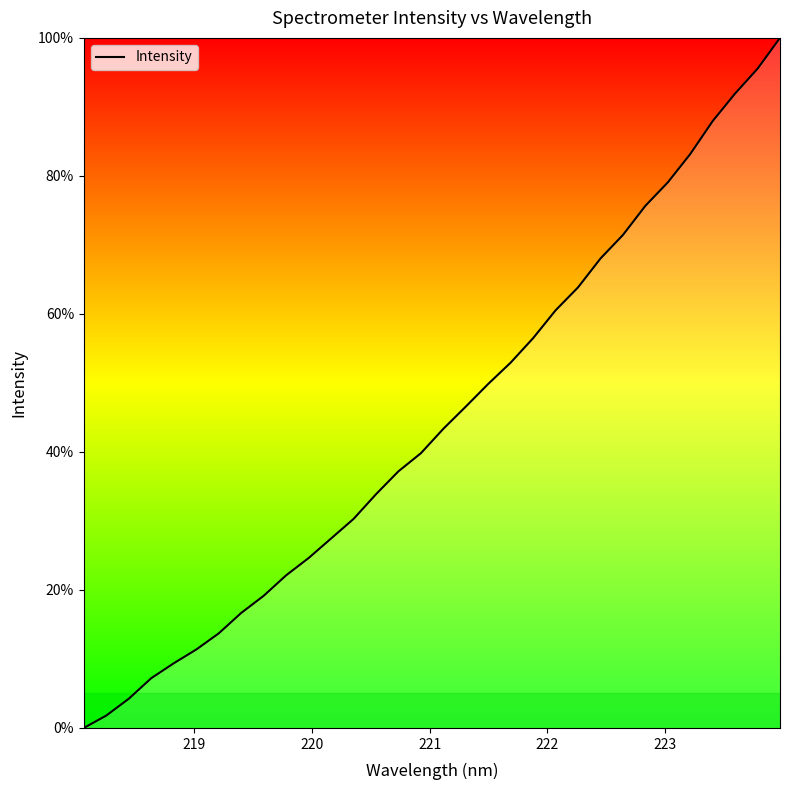

What is the greatest value displayed?

100.0